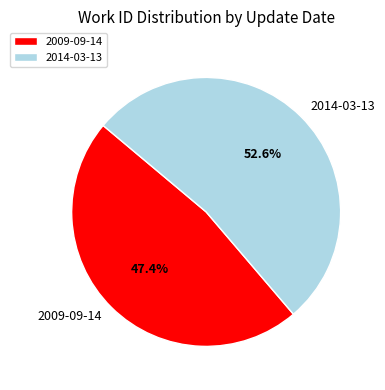

Which category has the smallest portion of the pie?

2009-09-14